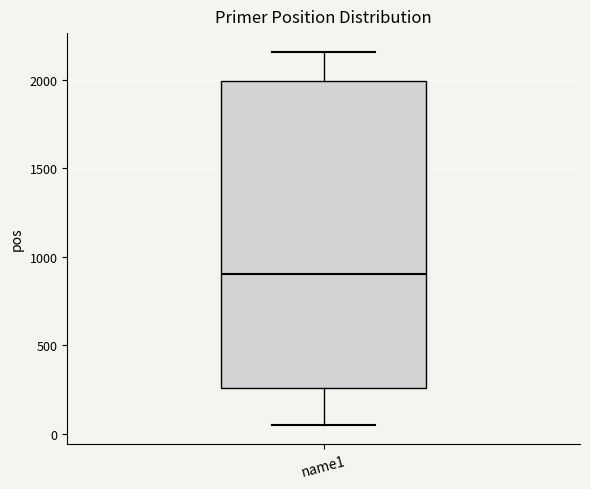

Where does the median line of the box for name1 sit on the y-axis? The values are not printed on the chart, so give them approximately, as read against the axis.

900